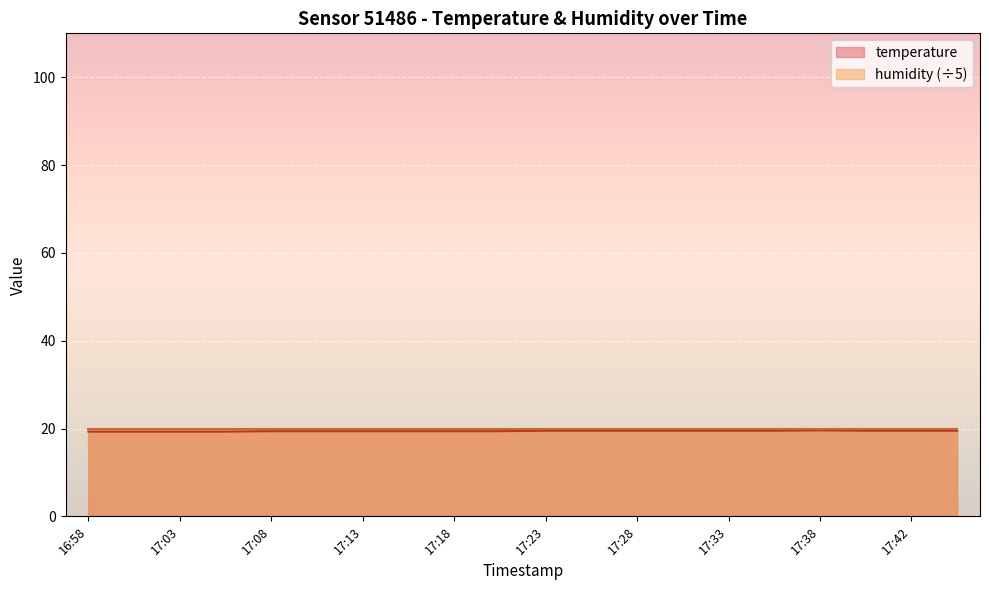

List the labels in order of value, largest first.

17:38, 17:23, 17:25, 17:28, 17:30, 17:33, 17:35, 17:40, 17:42, 17:45, 17:08, 17:10, 17:13, 17:15, 17:18, 17:20, 16:58, 17:01, 17:03, 17:05